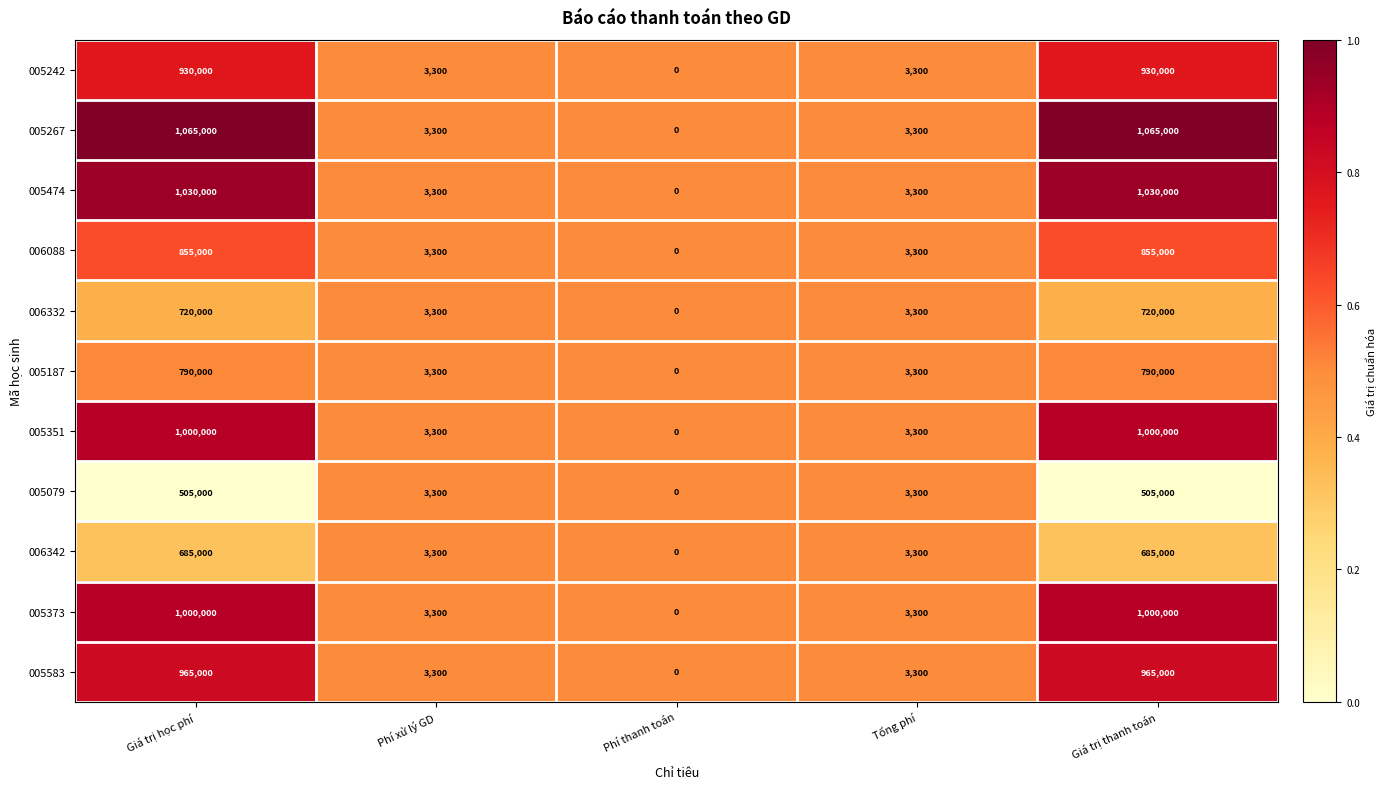

What is the difference between the maximum and minimum values in the 005583 series?

965000